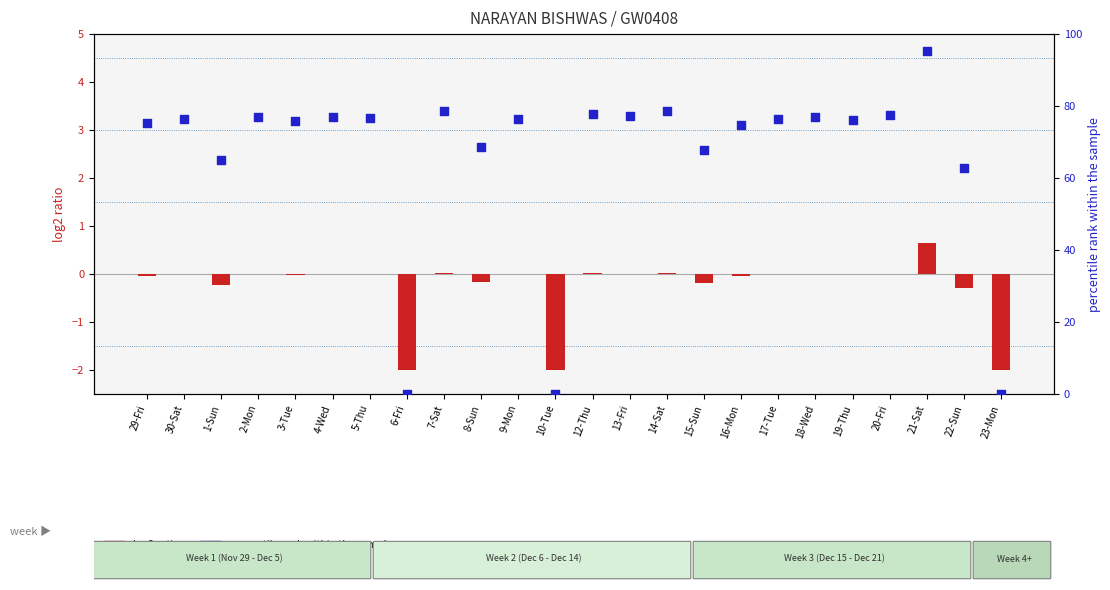

What are all the series names shown in the legend?

log2 ratio, percentile rank within the sample